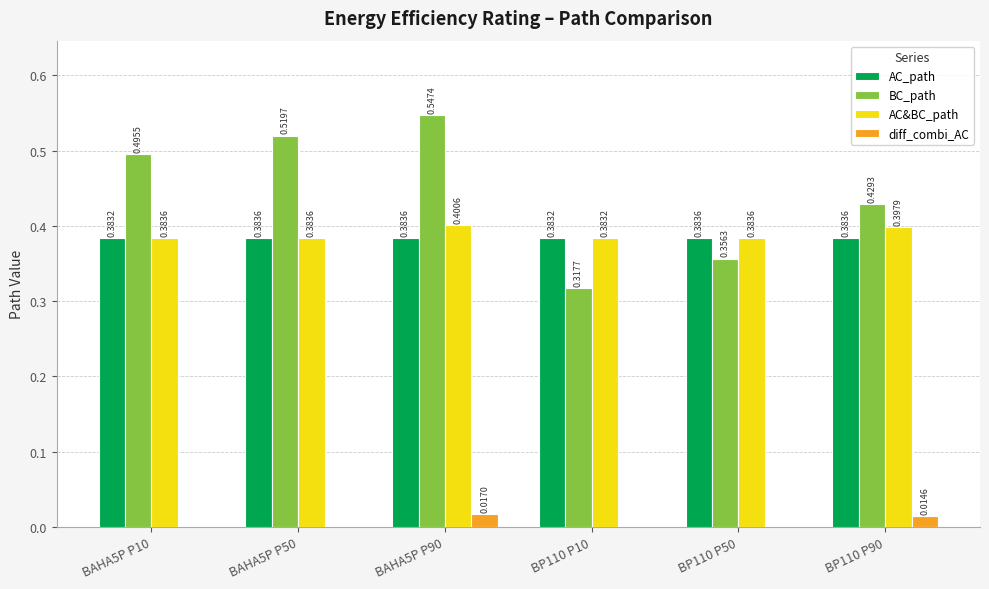

How many groups of bars are there?

6